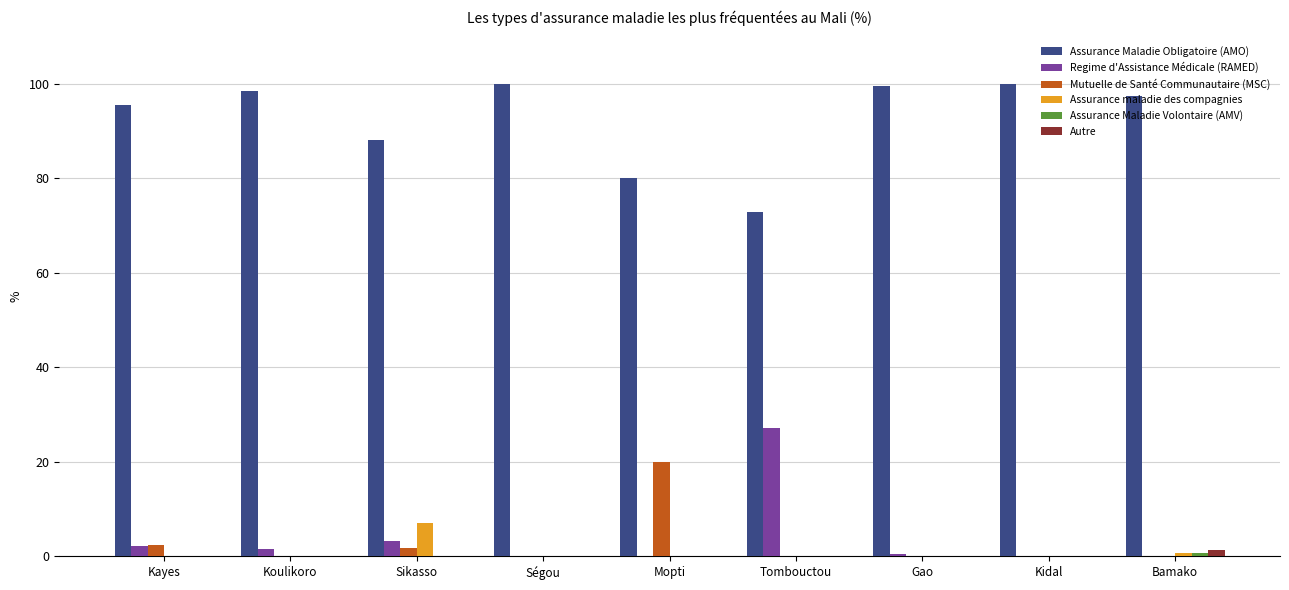

Which series has the largest total across all categories?

Assurance Maladie Obligatoire (AMO)